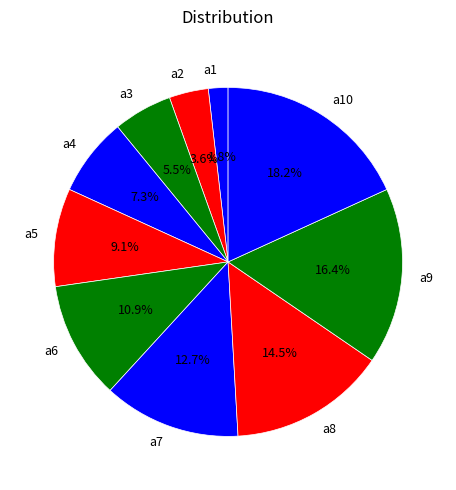

Rank the categories by value from highest to lowest.

а10, а9, а8, а7, а6, а5, а4, а3, а2, а1